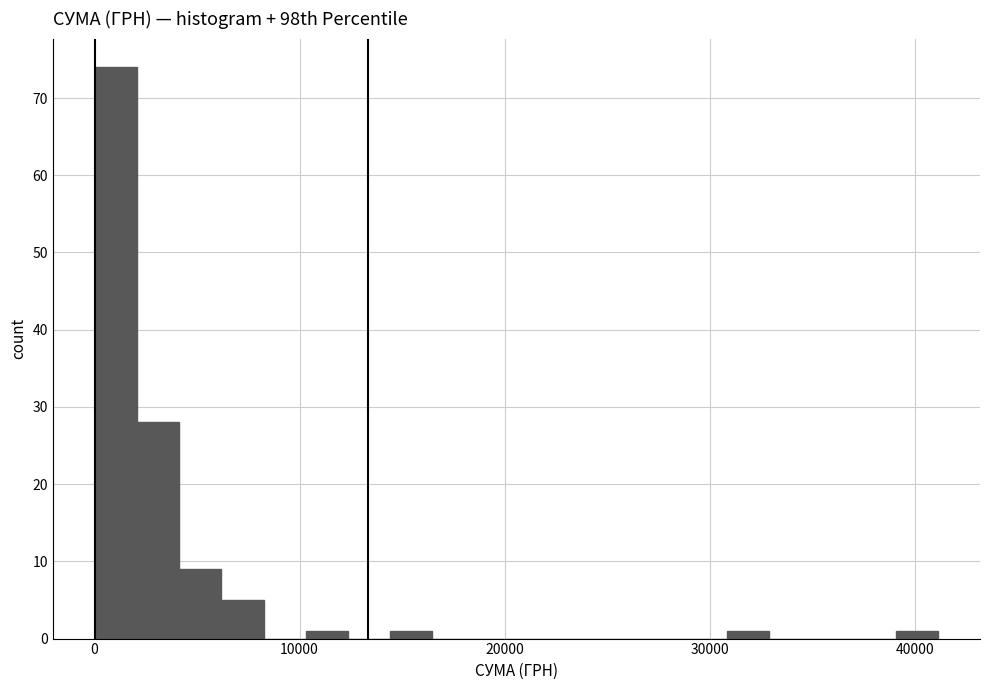

Around what value on the x-axis is the tallest bar? Give the approximate position of its centre, as read against the axis.

1000